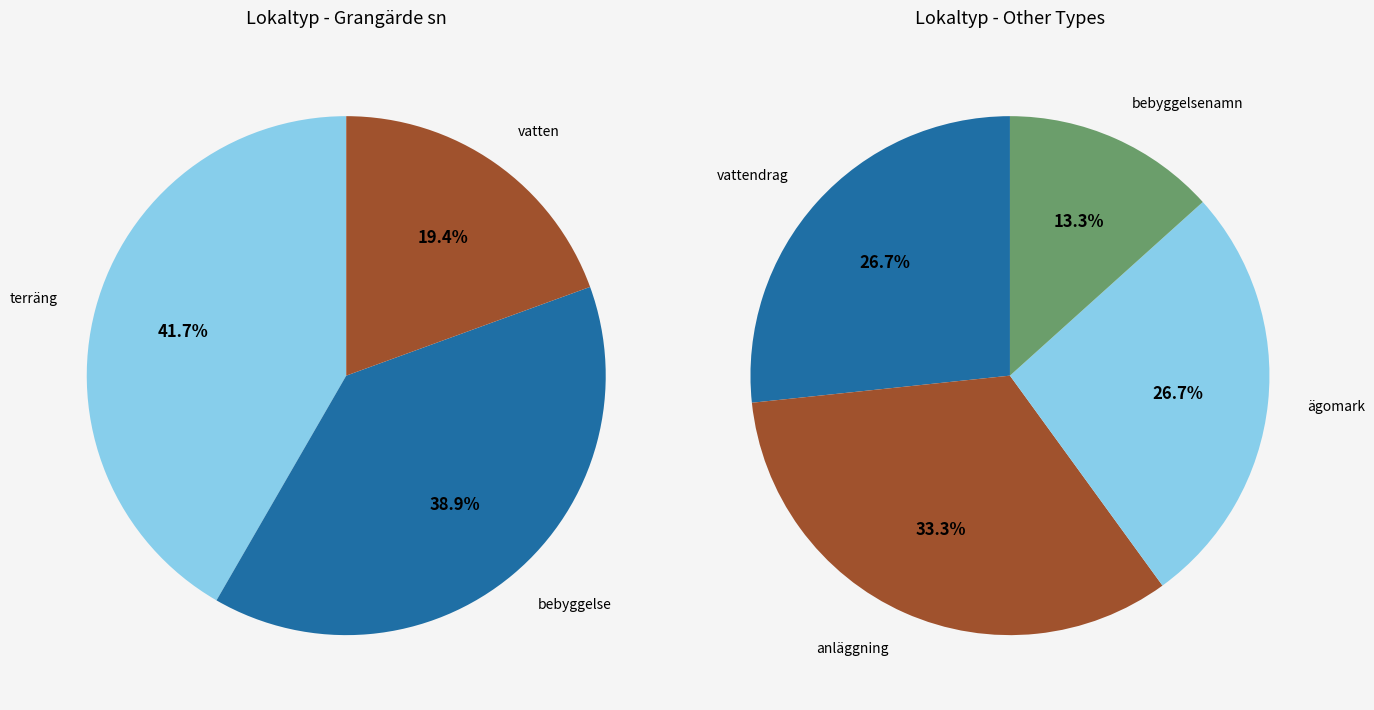

Count the number of slices in the pie.

7